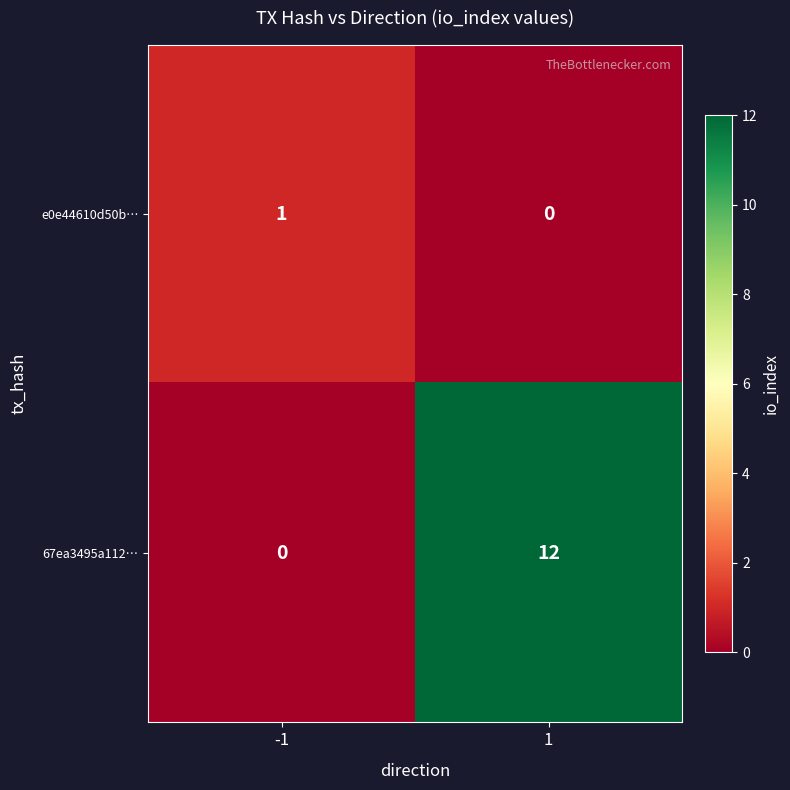

Which series has the widest spread of values?

67ea3495a112…